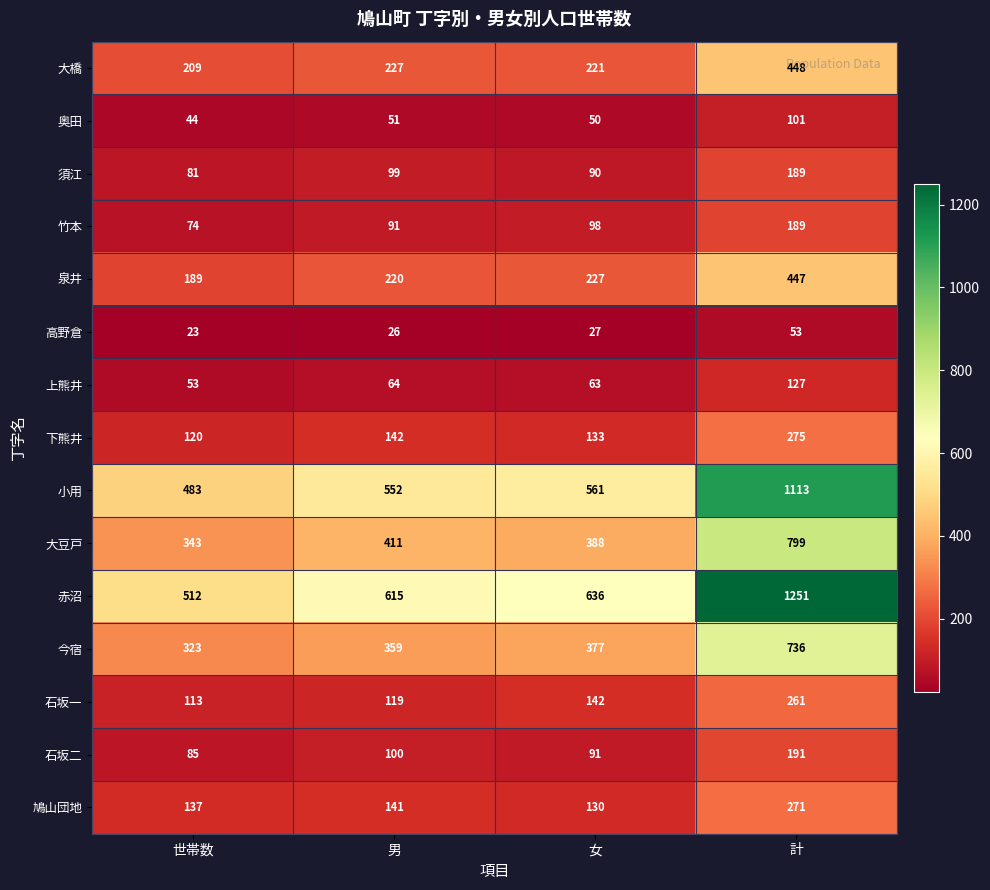

Rank the series at 世帯数 from highest to lowest value.

赤沼, 小用, 大豆戸, 今宿, 大橋, 泉井, 鳩山団地, 下熊井, 石坂一, 石坂二, 須江, 竹本, 上熊井, 奥田, 高野倉